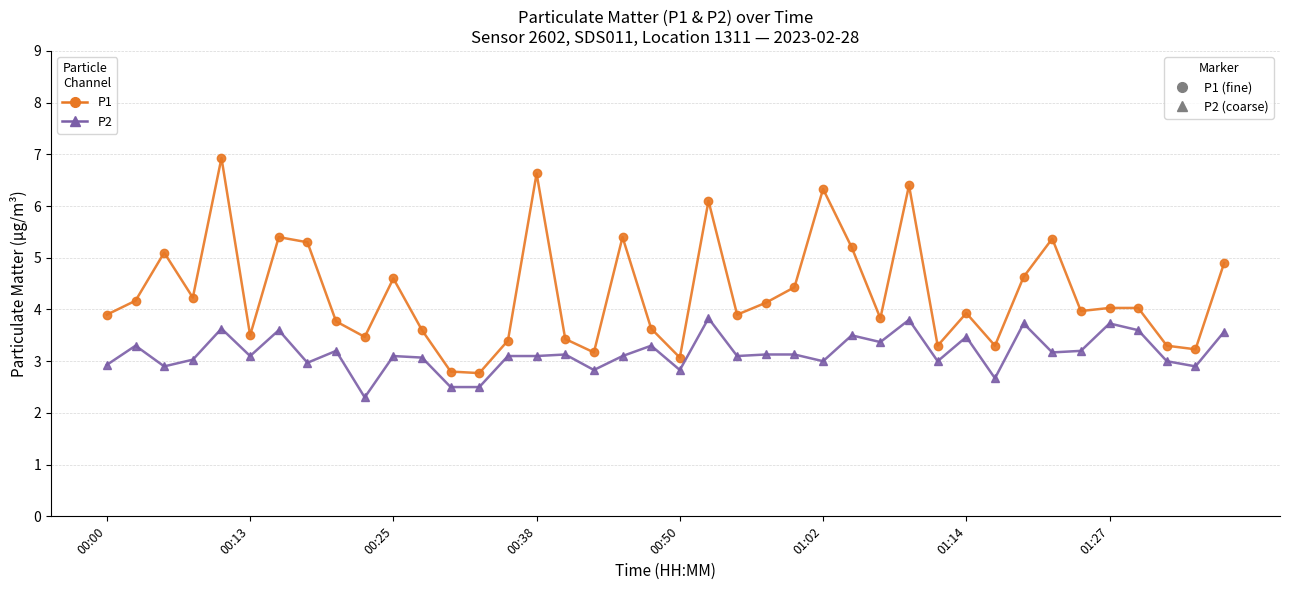

What is the maximum value shown in the chart?

6.9